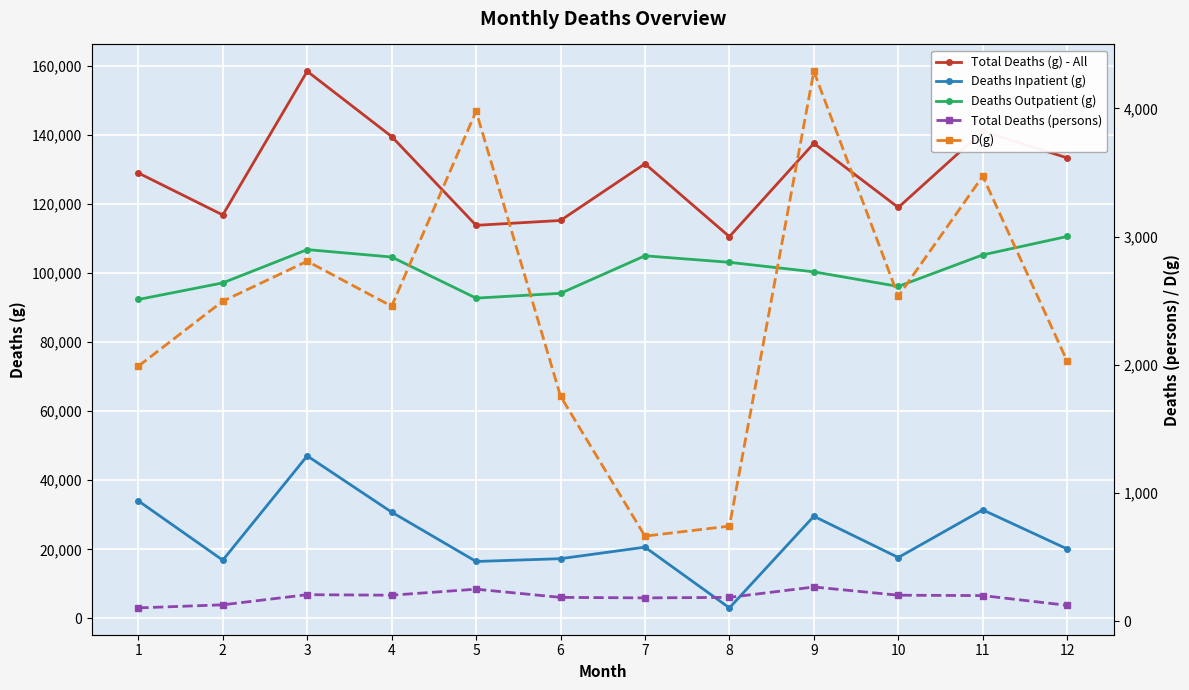

What is the minimum value for D(g)?

663